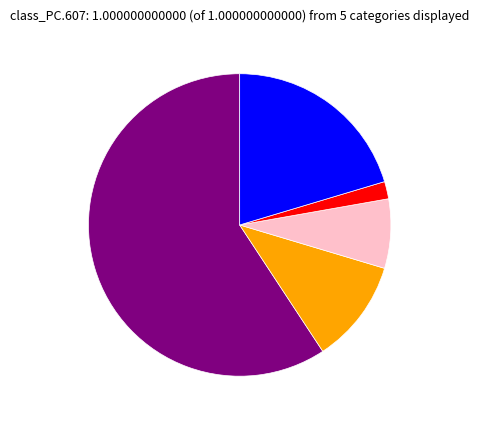

Is there any slice that represents more than half of the pie?

Yes